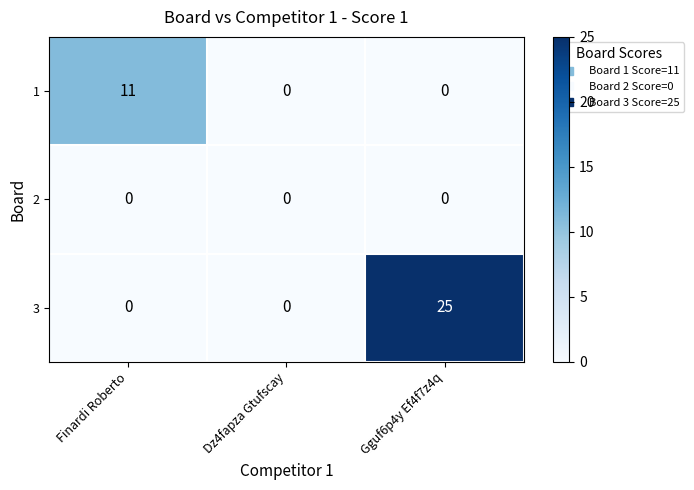

Which category has the highest value across all series?

Gguf6p4y Ef4f7z4q